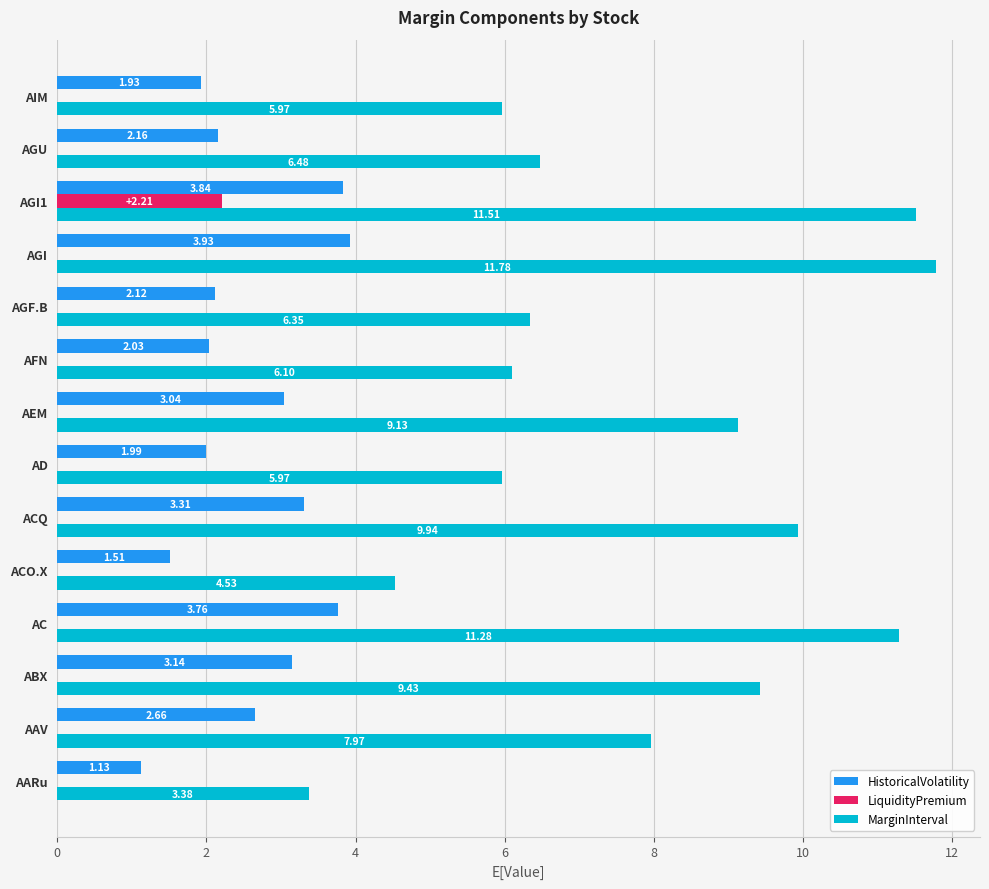

Is the value of HistoricalVolatility at AFN greater than the value of LiquidityPremium at AFN?

Yes